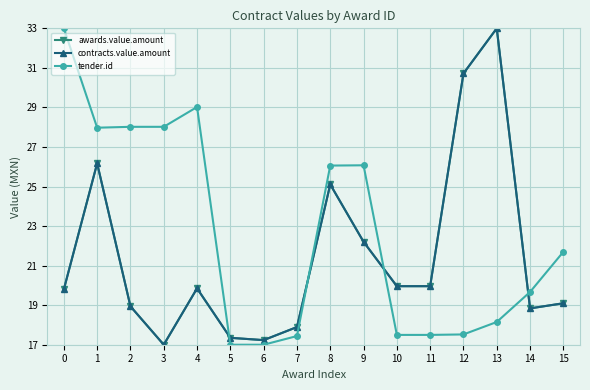

Is this an area chart (filled region under the line)?

No